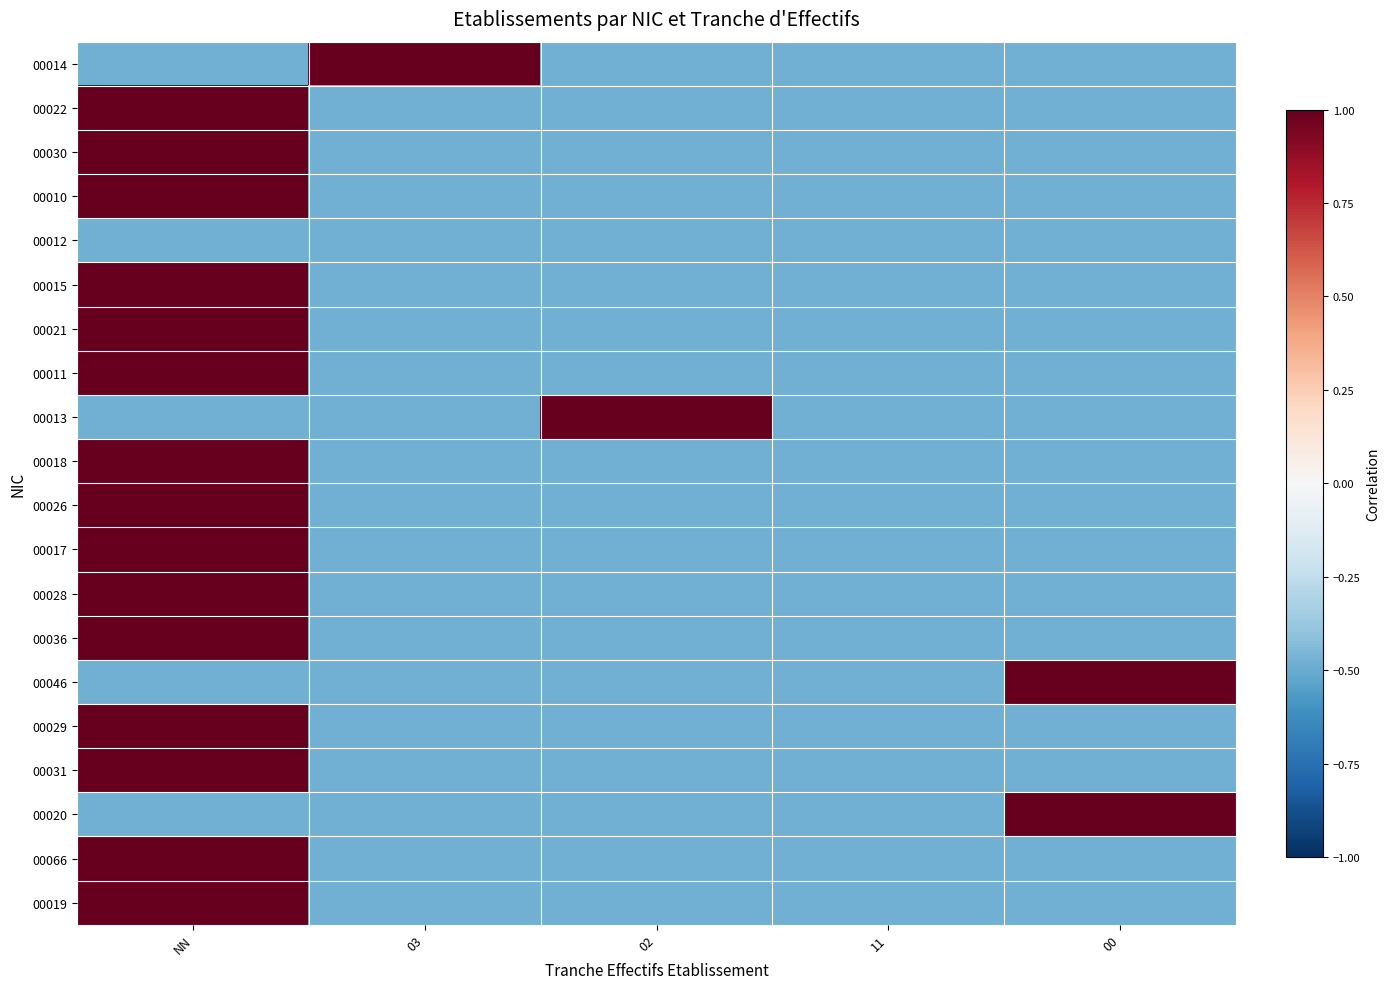

Which series has the largest range (max minus min)?

00014